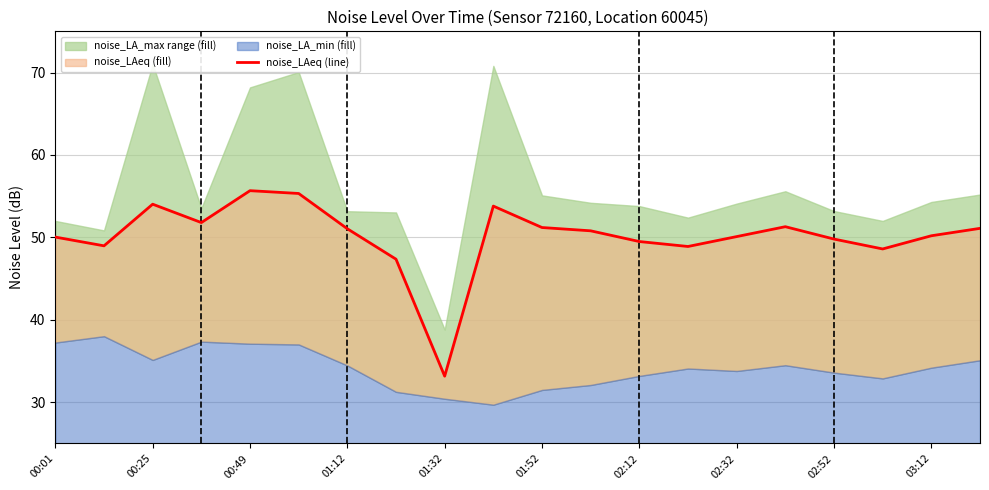

Count the number of values greater than 50.

13